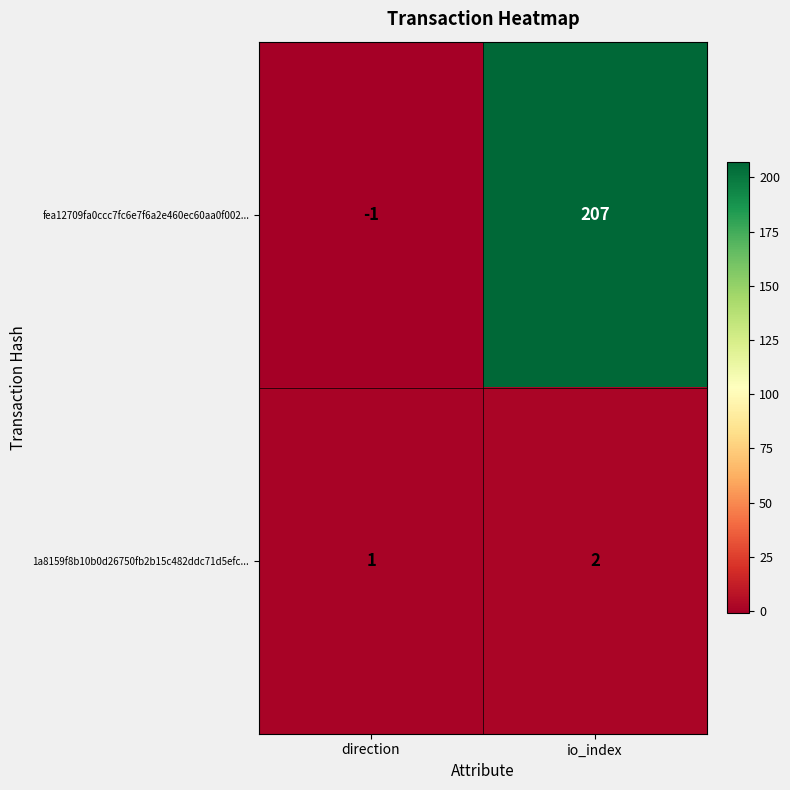

At how many categories does at least one series exceed 133?

1